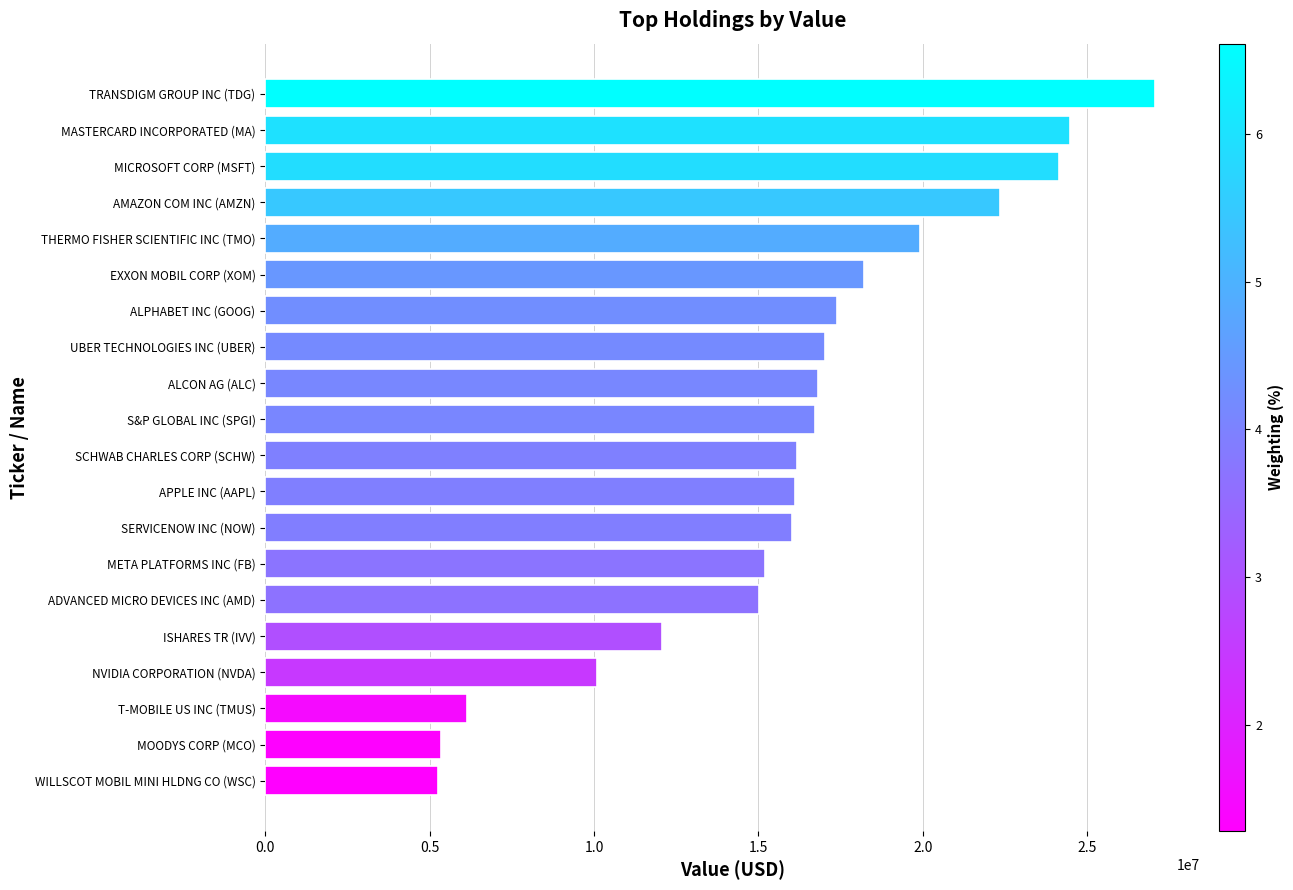

What is the change in value from NVIDIA CORPORATION (NVDA) to META PLATFORMS INC (FB)?

+5118063